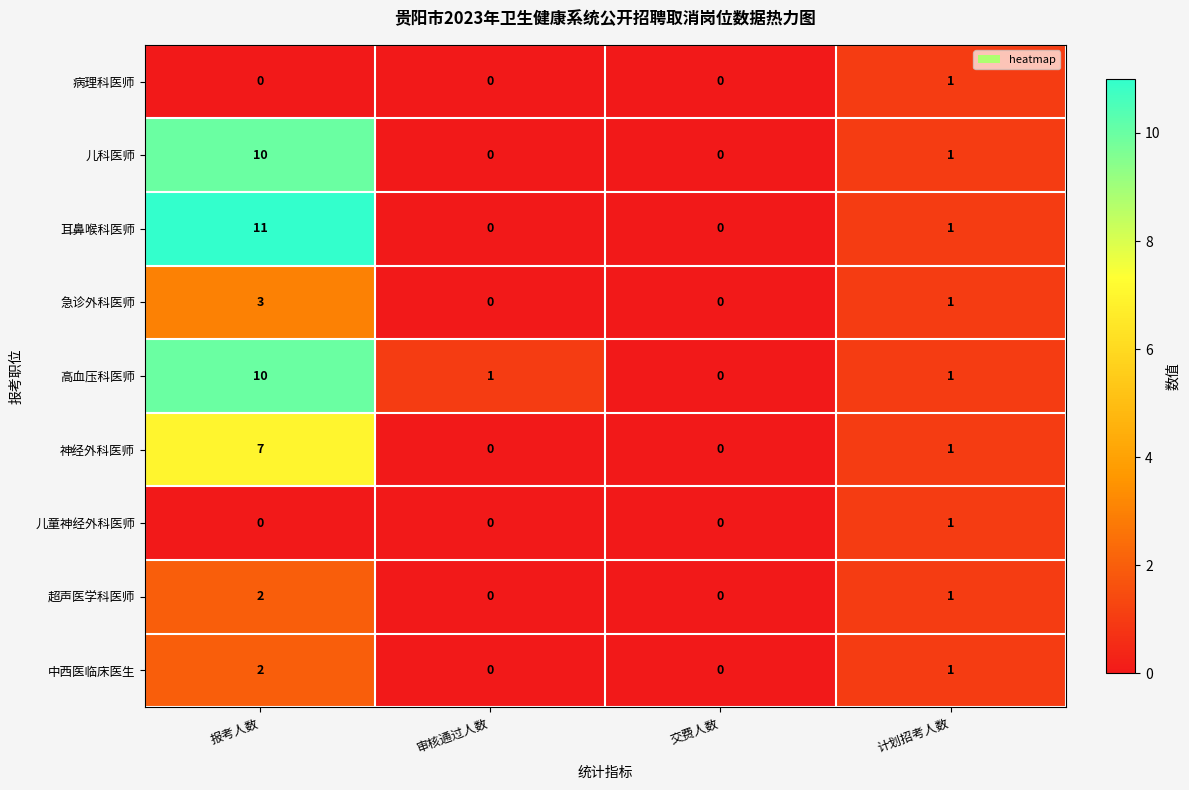

Which series has the widest spread of values?

耳鼻喉科医师